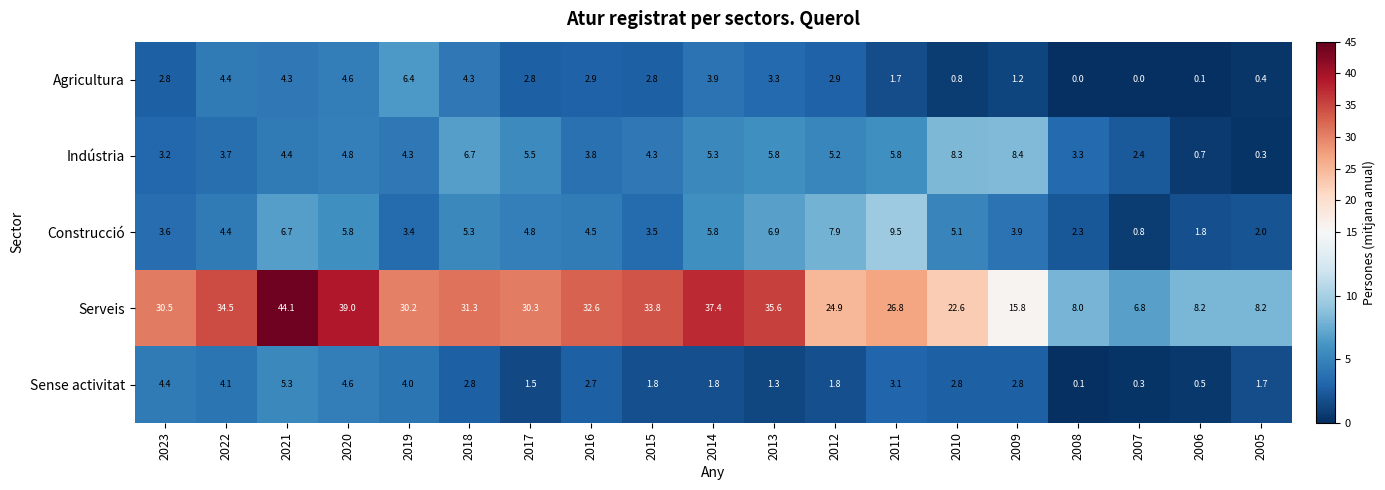

Which series has the largest total across all categories?

Serveis